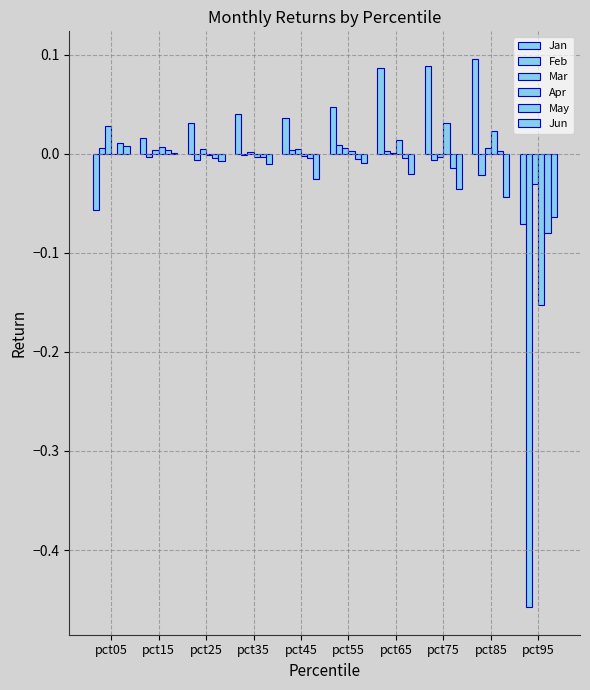

Is it true that Apr equals 0.0 at pct65?

False